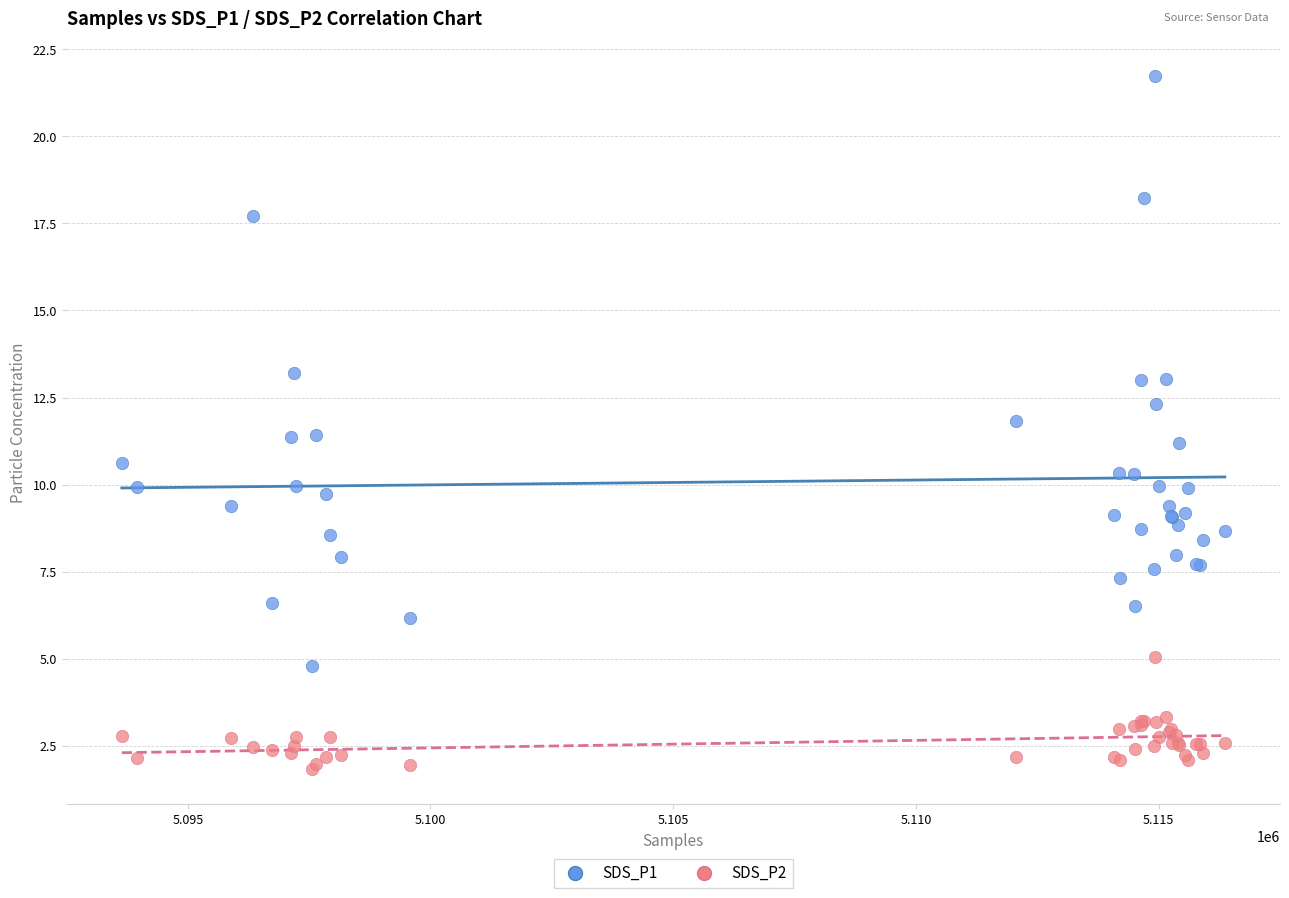

Which series reaches the maximum Y coordinate?

SDS_P1